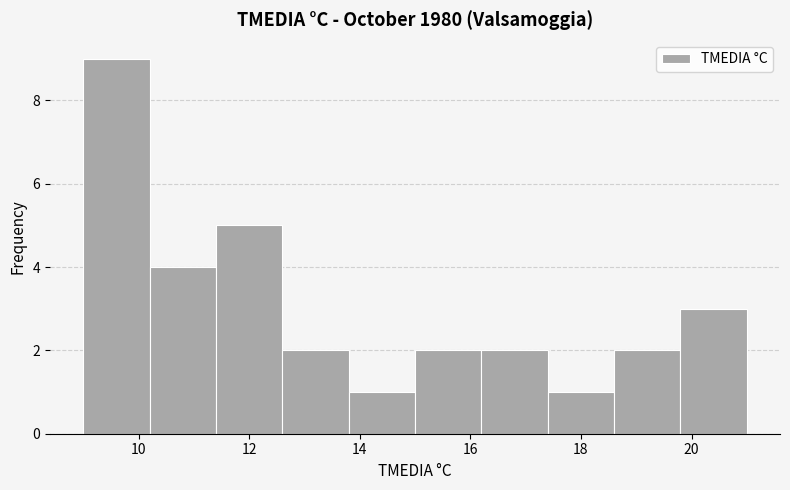

Reading left to right, transcribe this chart: for each bar, give the range it covers on the x-axis and its height. The values are not printed on the chart, so give them approximately, as read against the axis.

9.0 to 10.2: 9
10.2 to 11.4: 4
11.4 to 12.6: 5
12.6 to 13.8: 2
13.8 to 15.0: 1
15.0 to 16.2: 2
16.2 to 17.4: 2
17.4 to 18.6: 1
18.6 to 19.8: 2
19.8 to 21.0: 3